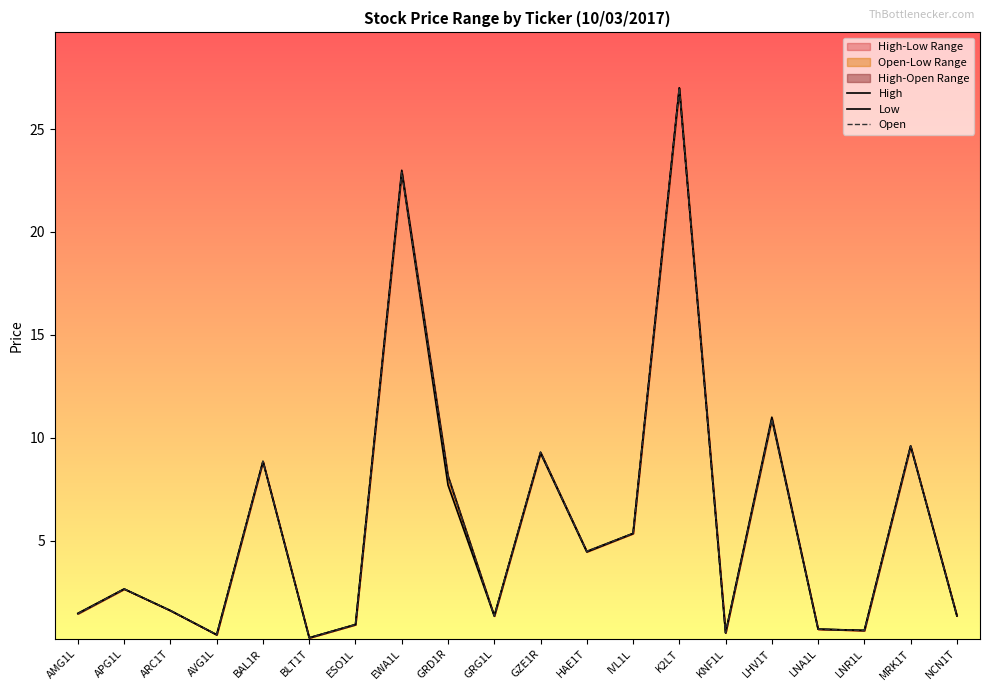

The value of Open at BAL1R is 8.8. True or false?

True